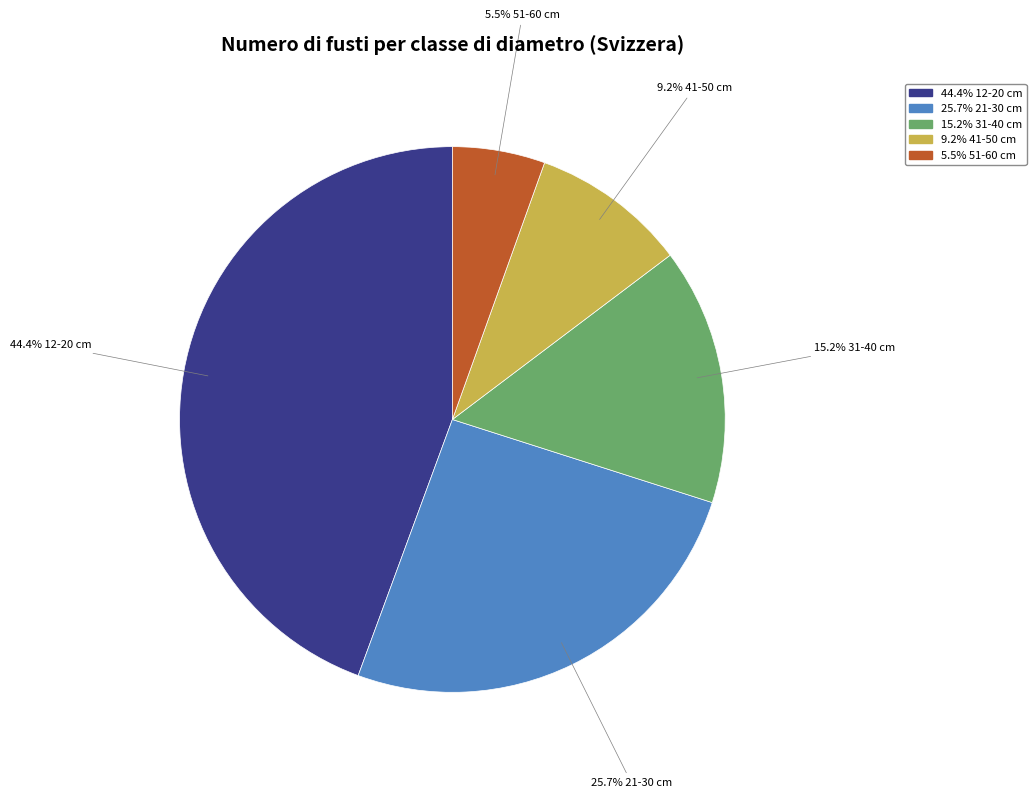

Is there any slice that represents more than half of the pie?

No